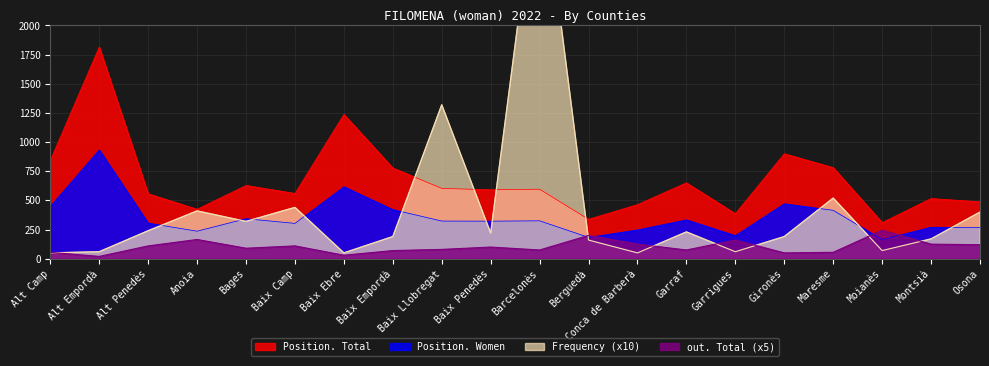

What is the difference between the second highest and second lowest values in the Position. Total series?

899